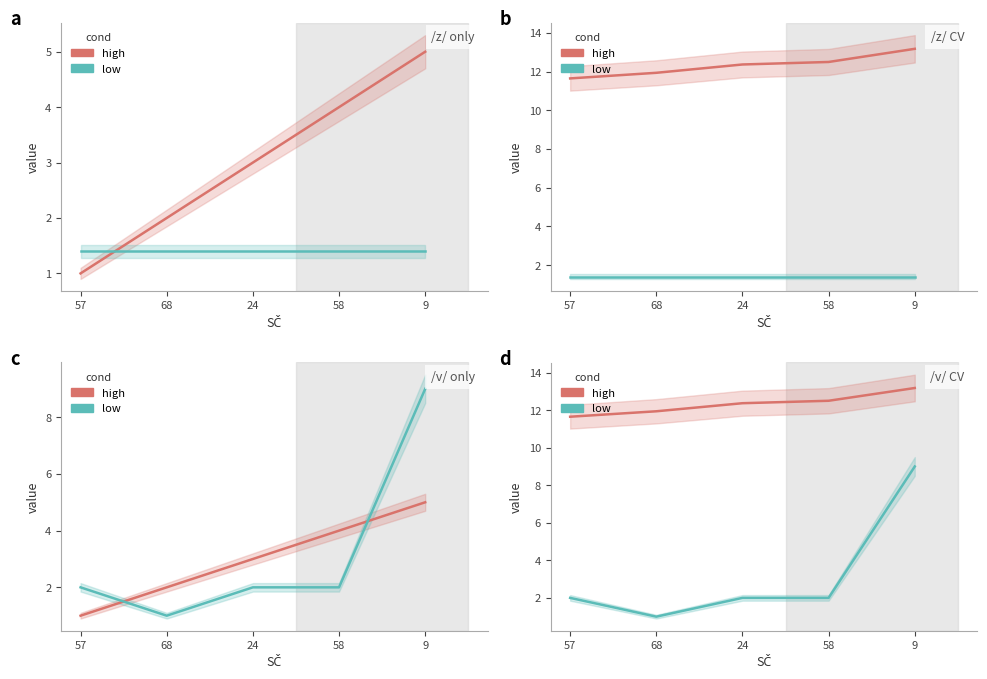

What is the lowest value of the high series?

11.7